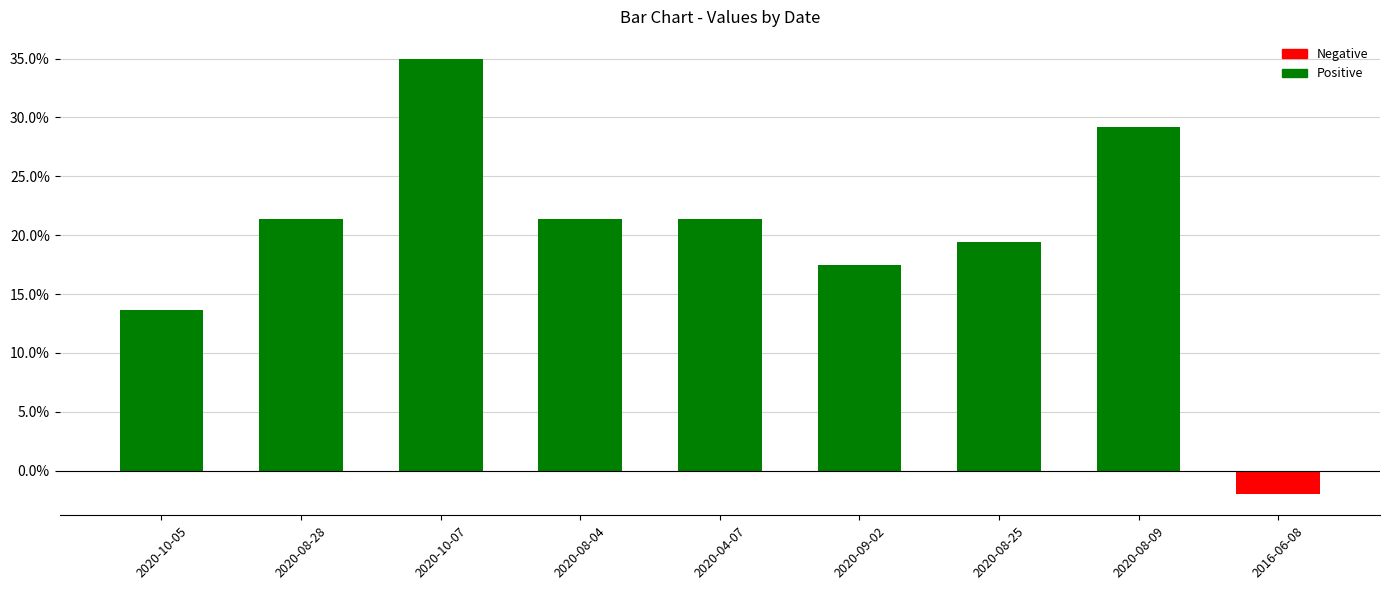

Reading left to right, what are all the values shown in this chart?

13.6	21.4	35.0	21.4	21.4	17.5	19.4	29.2	-1.9